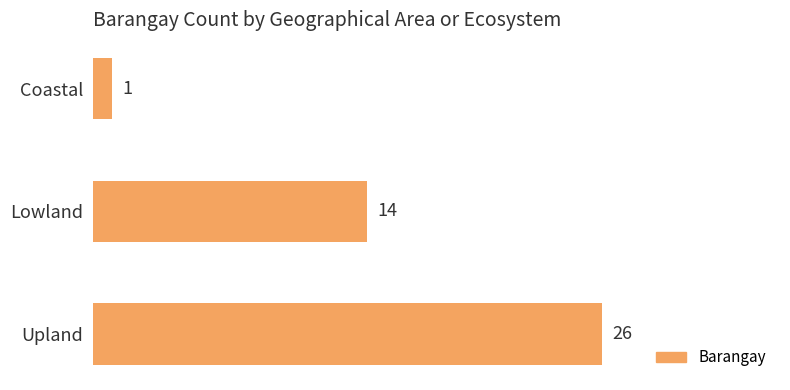

What is the ratio of the value at Lowland to the value at Coastal?

14.0